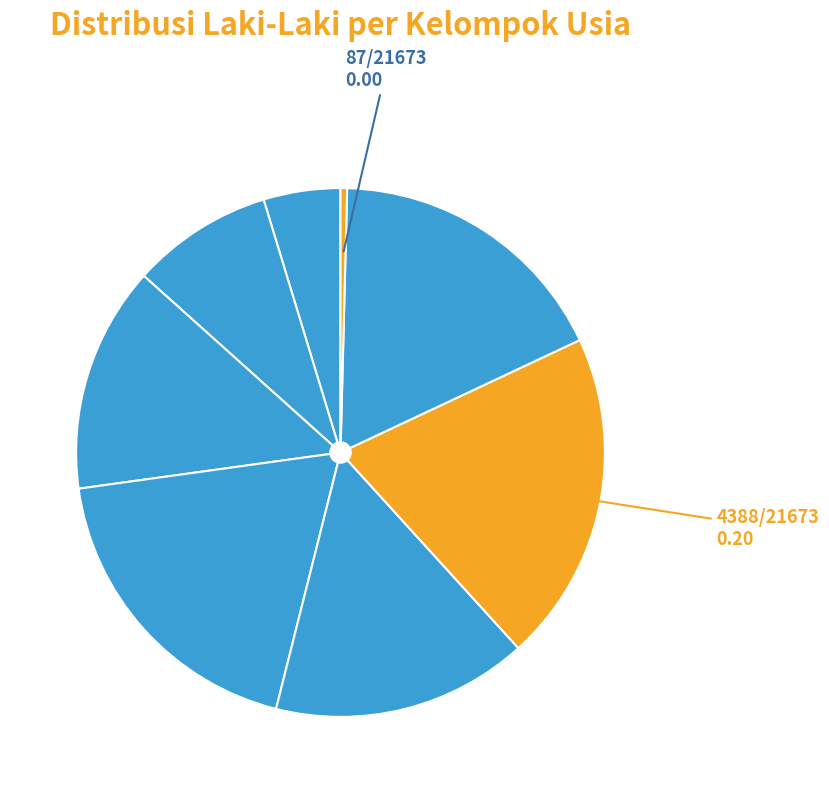

To the nearest percent, what is the average slice percentage?

12%